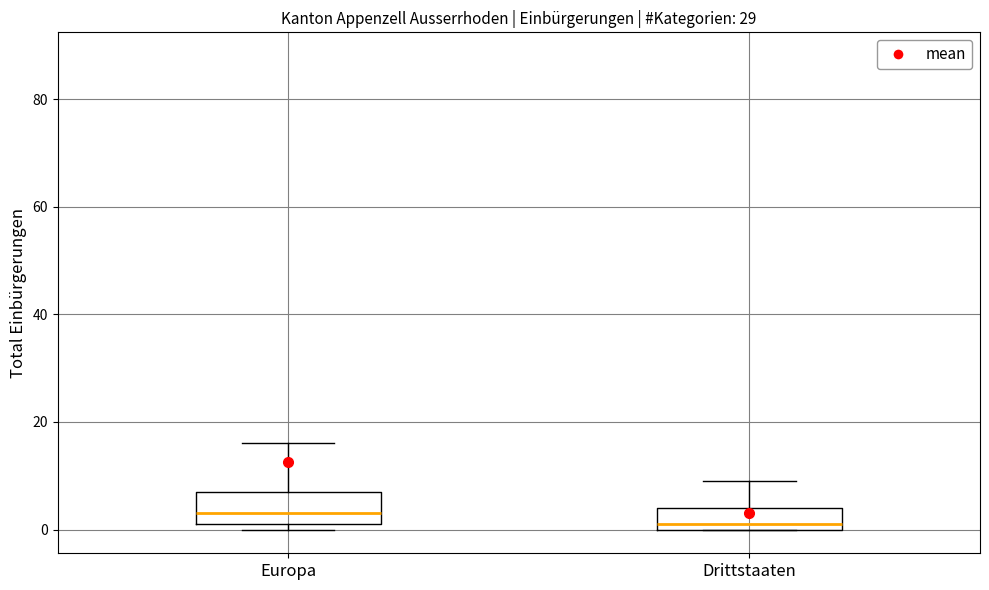

Which box's median line is the lowest?

Drittstaaten